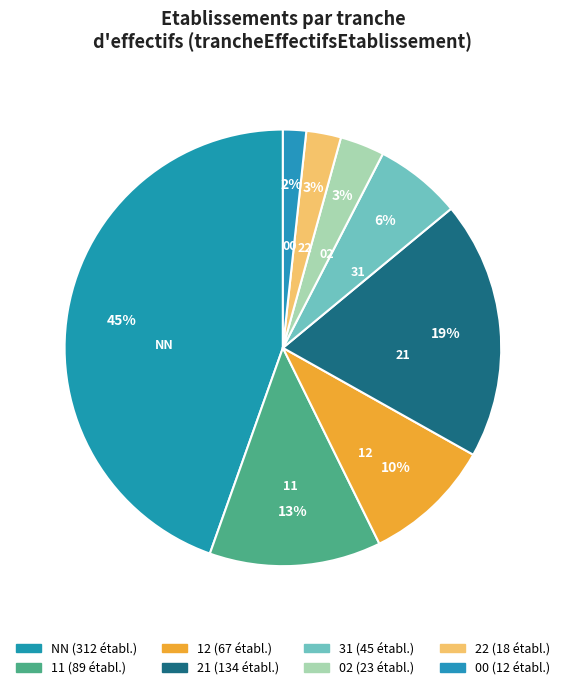

The 11 slice represents 24% of the pie. True or false?

False